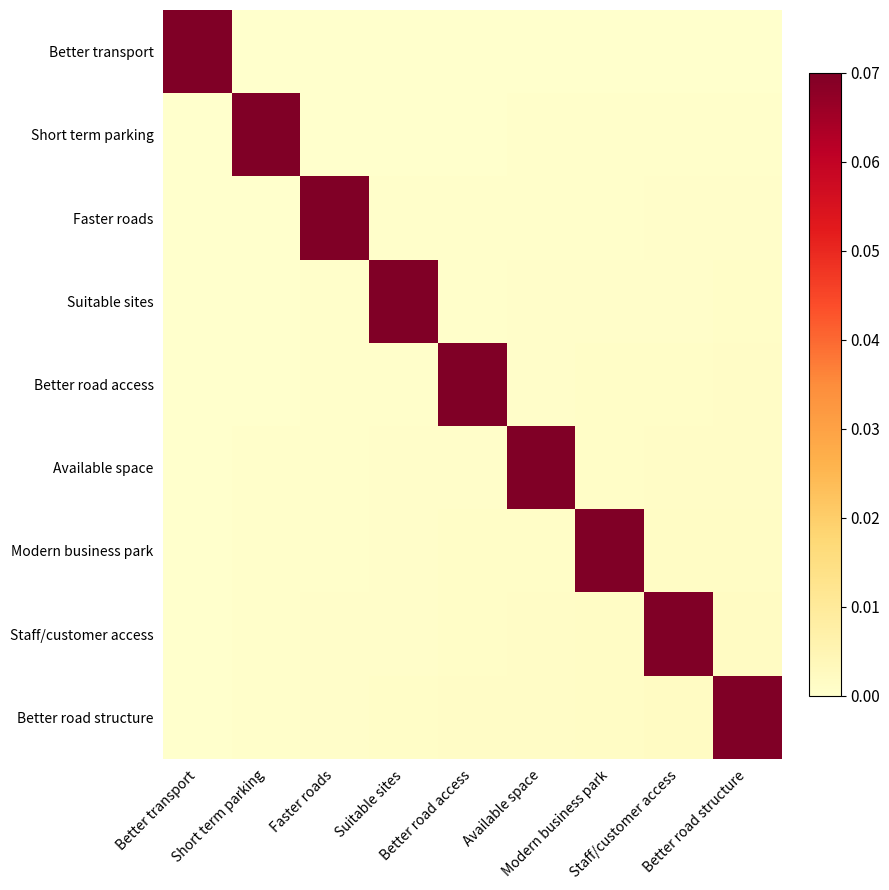

Between Better road access and Better transport, which is larger?

Better transport